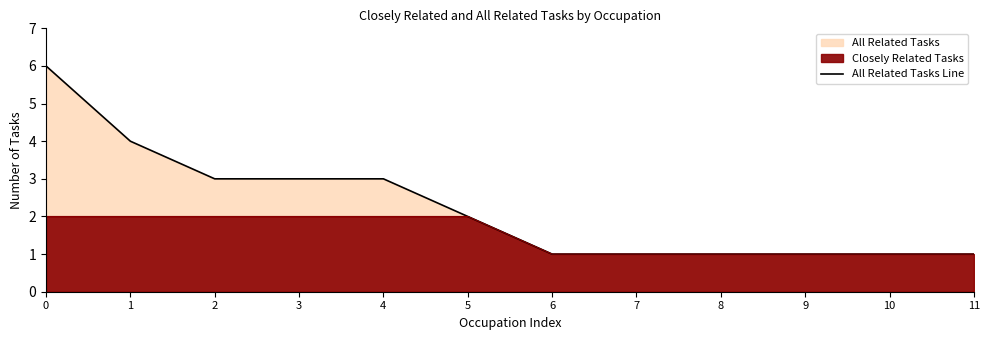

What is the value of the 10th point from the left?

1